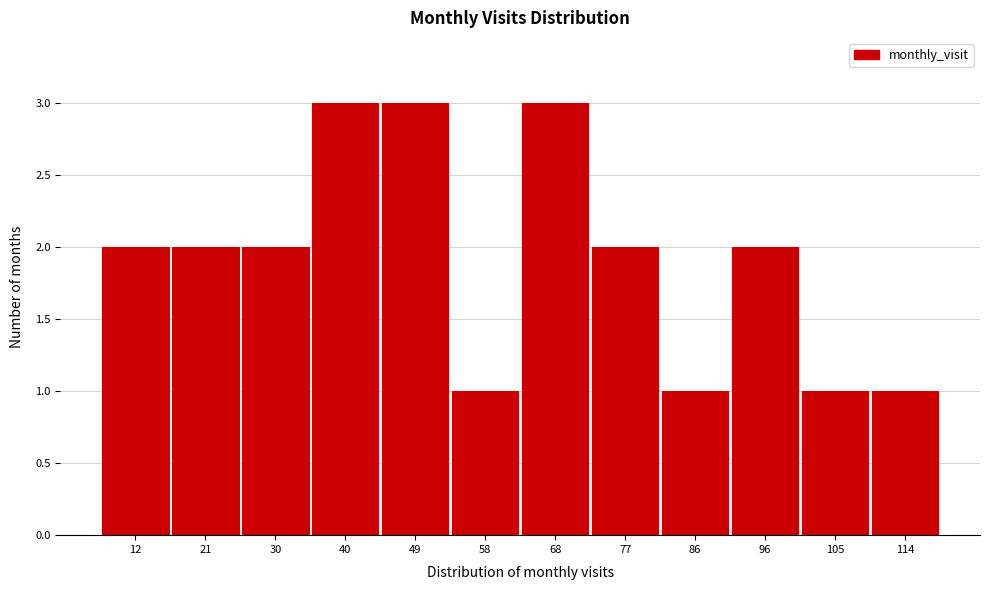

Reading left to right, list all the values displayed in this chart.

2	2	2	3	3	1	3	2	1	2	1	1